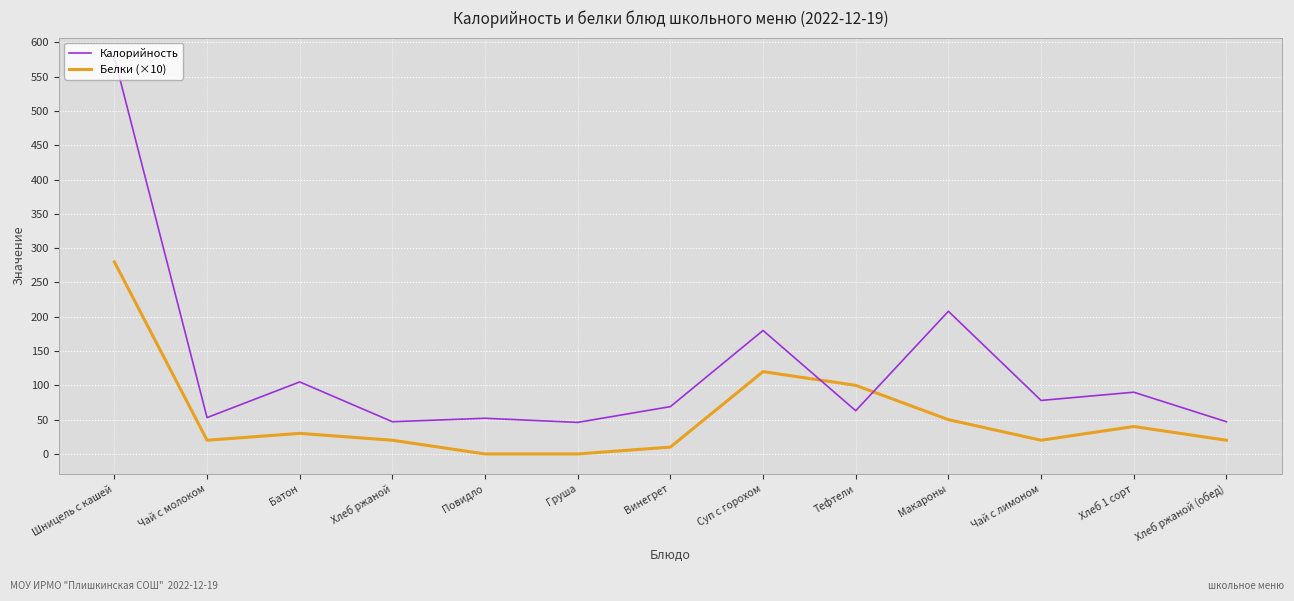

At which category is the sum across all series the highest?

Шницель с кашей